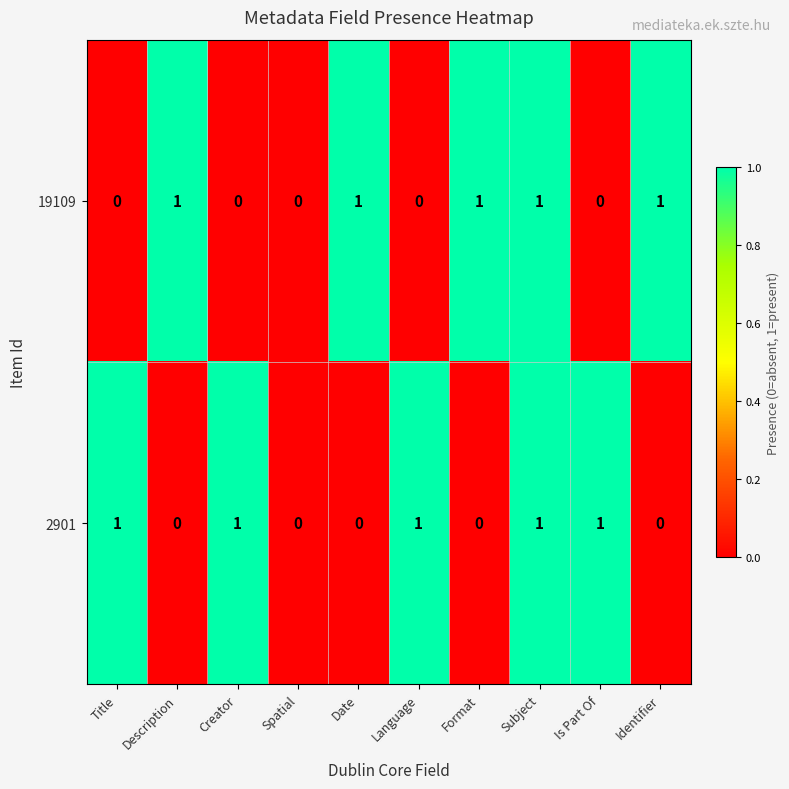

Count the number of data series in this chart.

2